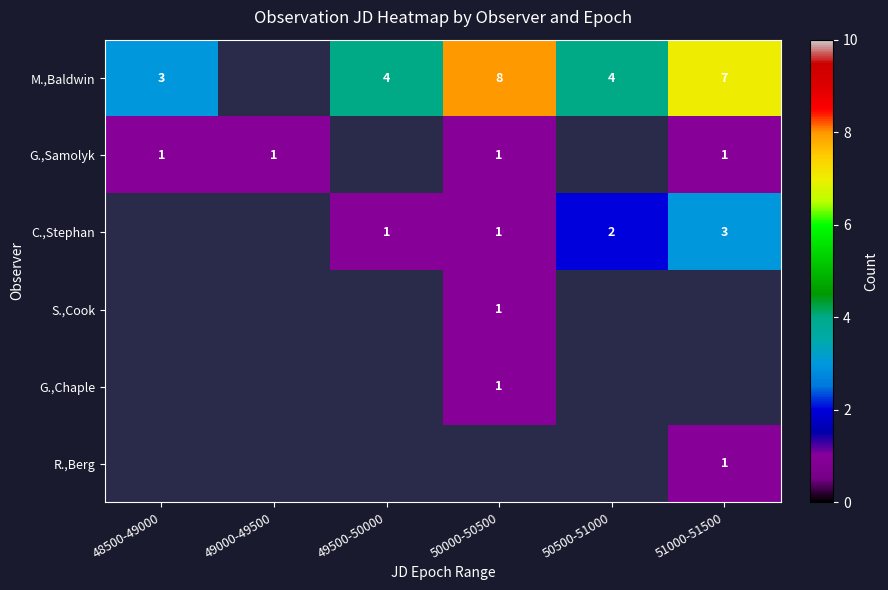

Is the value of G.,Chaple at 50000-50500 greater than the value of C.,Stephan at 51000-51500?

No